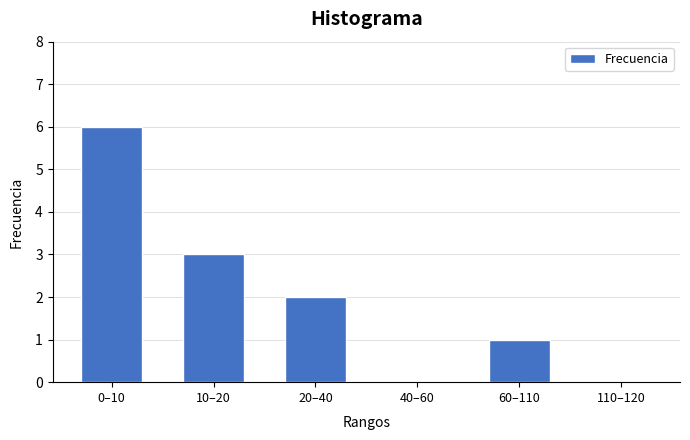

Reading right to left, what are all the values shown in this chart?

110–120=0	60–110=1	40–60=0	20–40=2	10–20=3	0–10=6